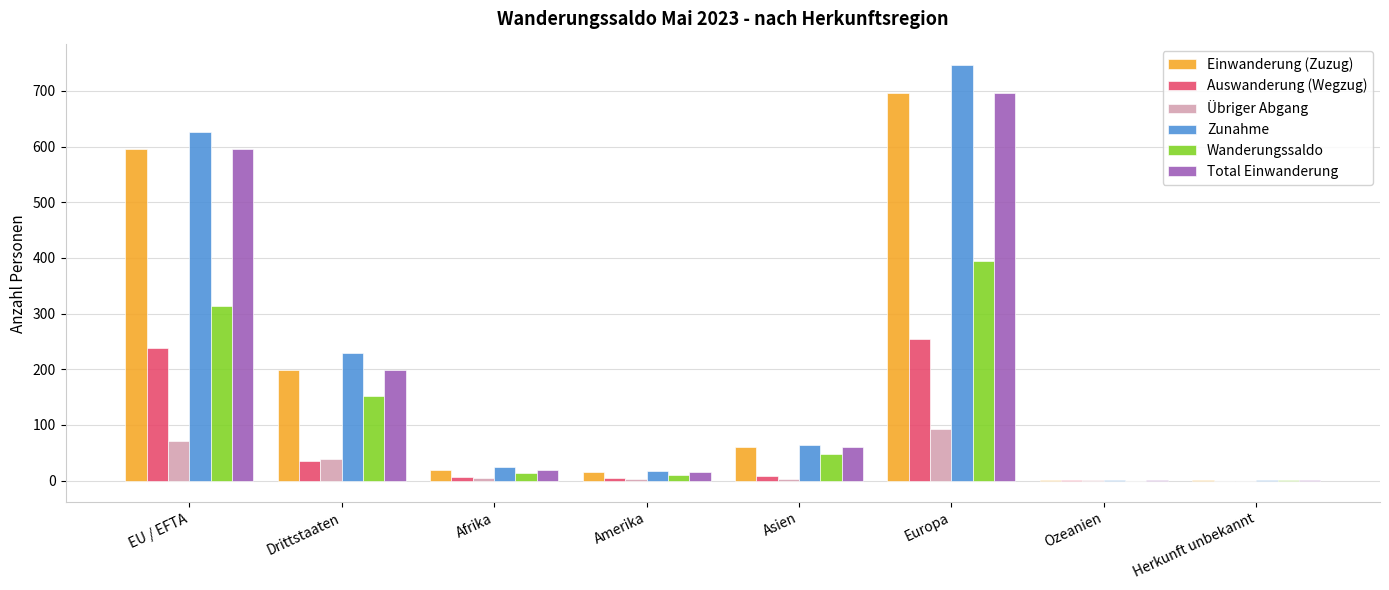

How many distinct data groups are displayed?

6